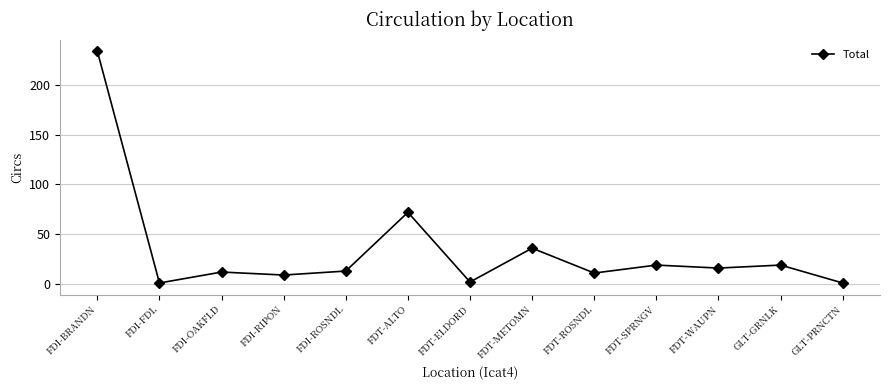

What is the label of the 5th point from the right?

FDT-ROSNDL